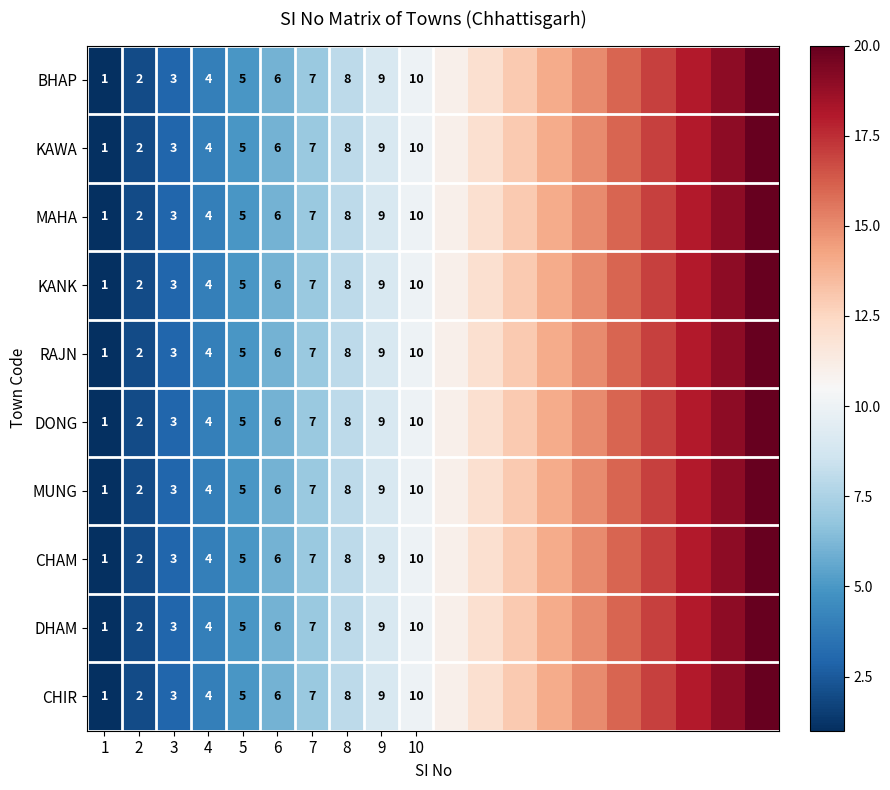

What is the difference between the KANK values at 9 and 2?

7